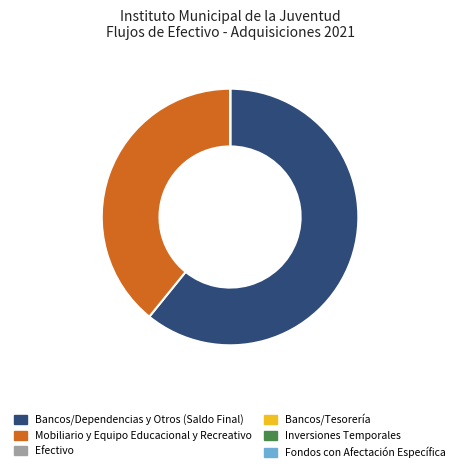

The Bancos/Dependencias y Otros (Saldo Final) slice represents 72% of the pie. True or false?

False